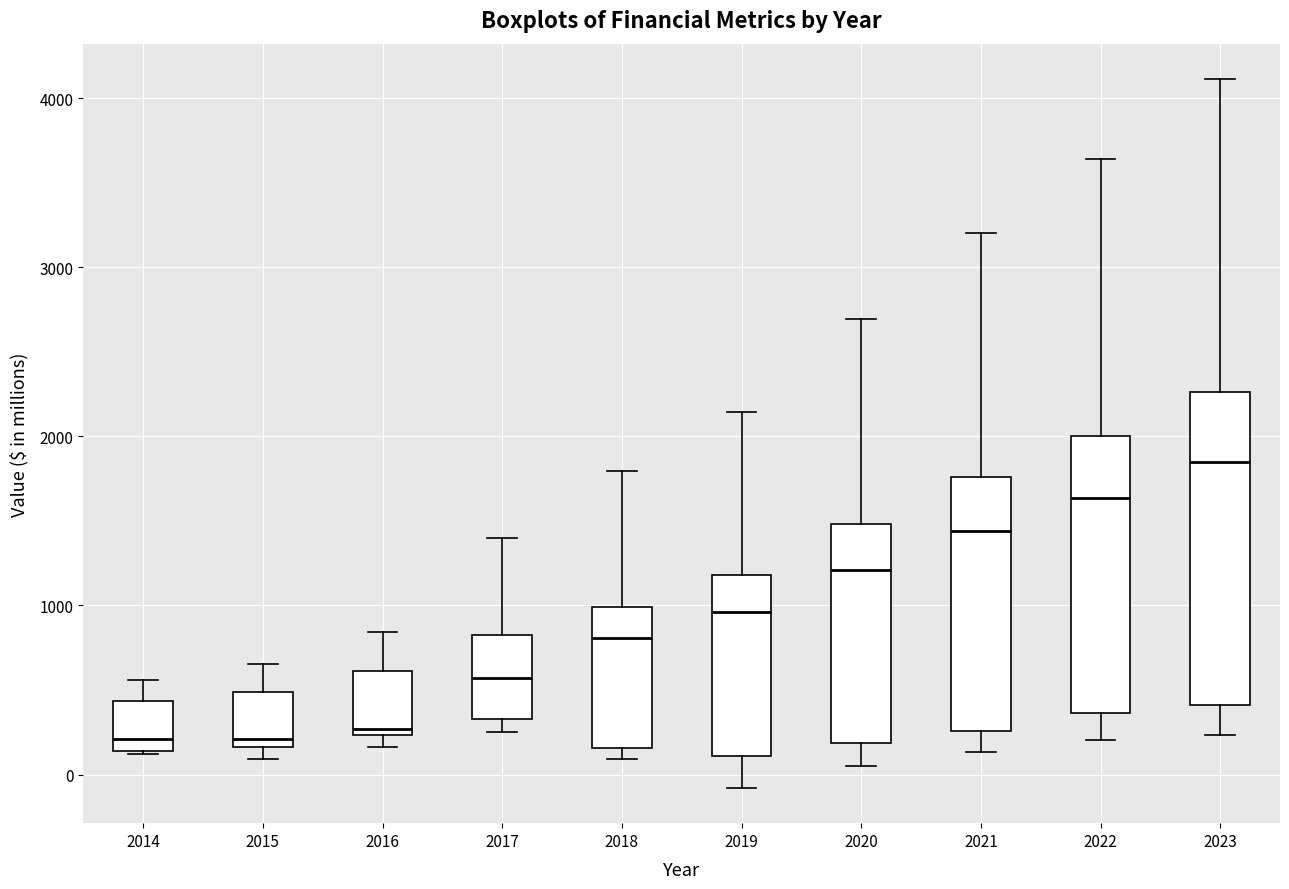

Comparing the boxes themselves (not the whiskers), which one is the tallest?

2023